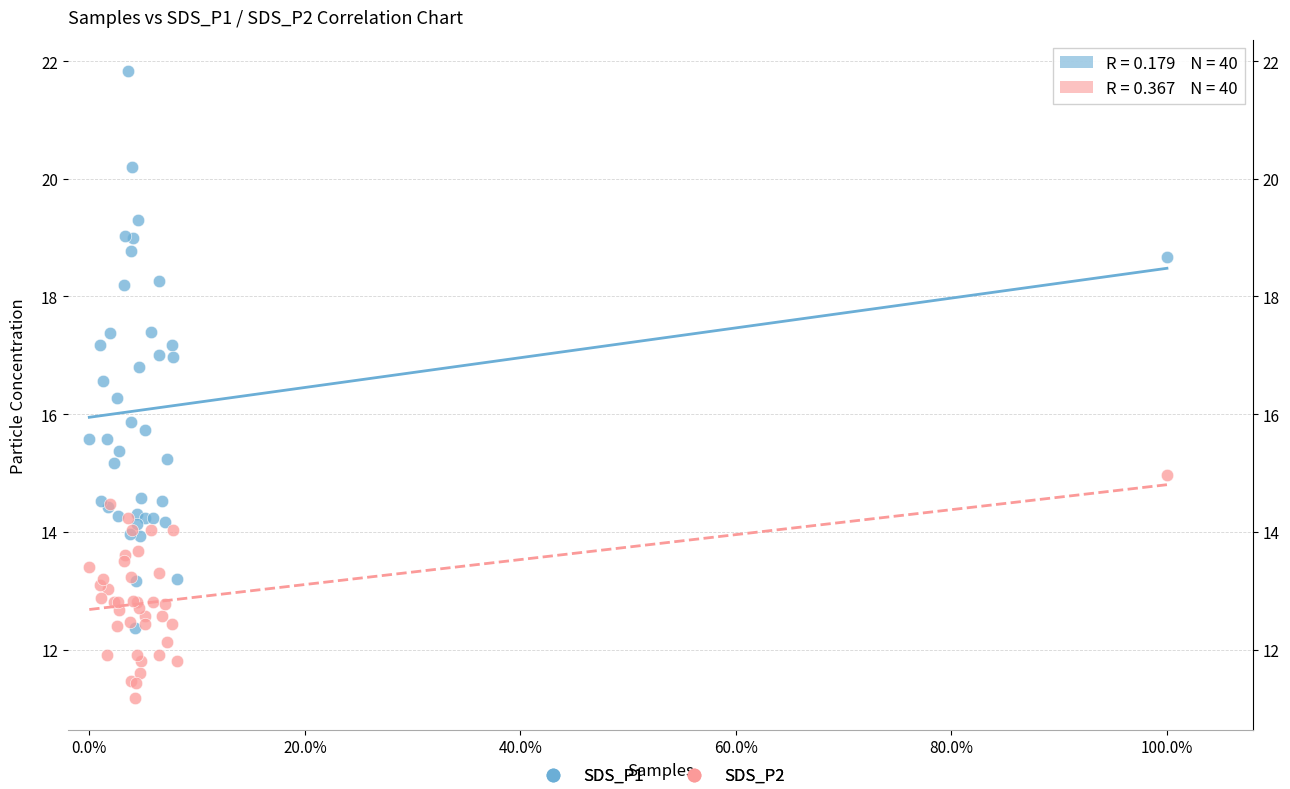

Across all series, what Y value is closest to 16?

15.9